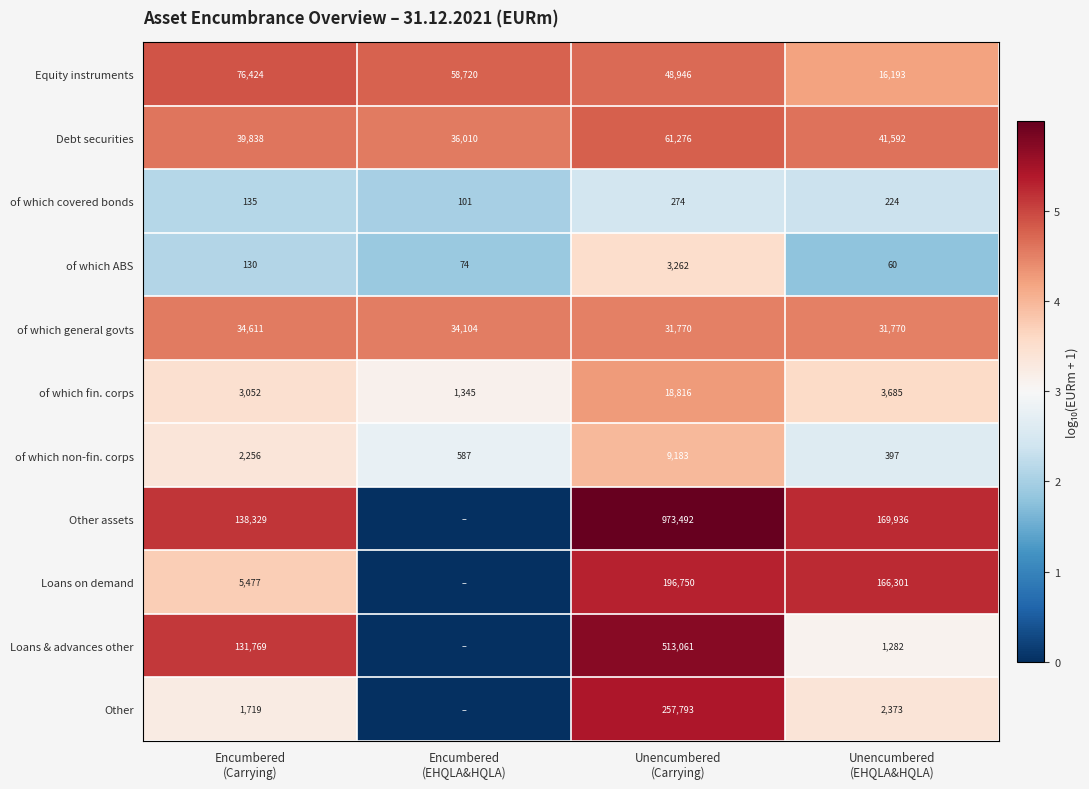

What is the difference between the maximum and minimum values in the of which ABS series?

3202